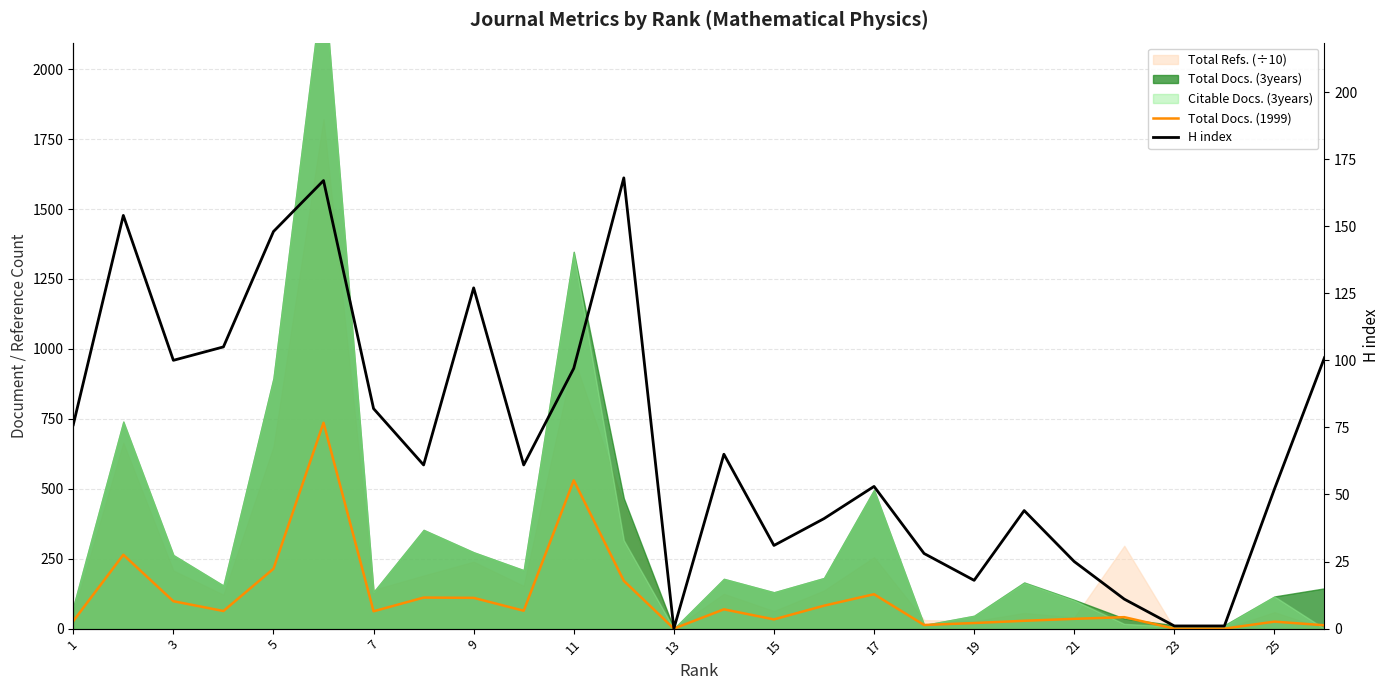

What is the average value of the Total Docs. (1999) series?

113